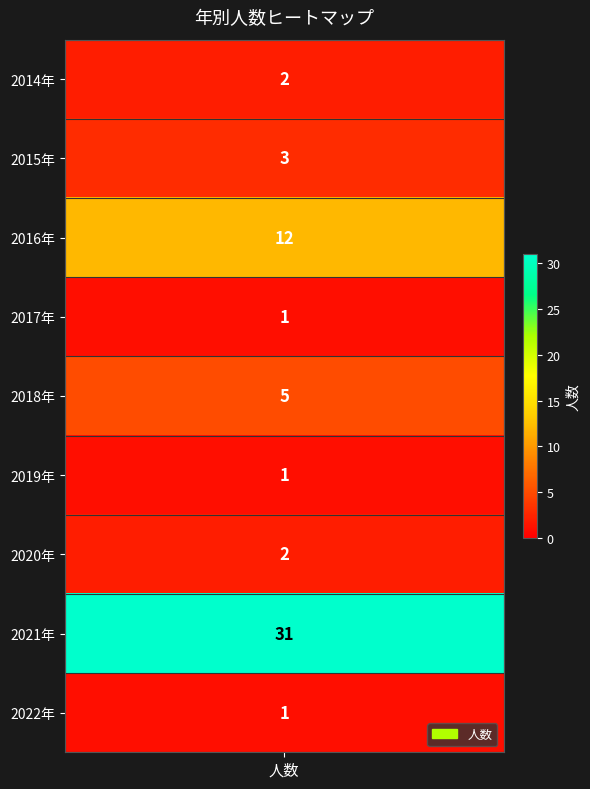

Rank the categories by value from lowest to highest.

2017年, 2019年, 2022年, 2014年, 2020年, 2015年, 2018年, 2016年, 2021年